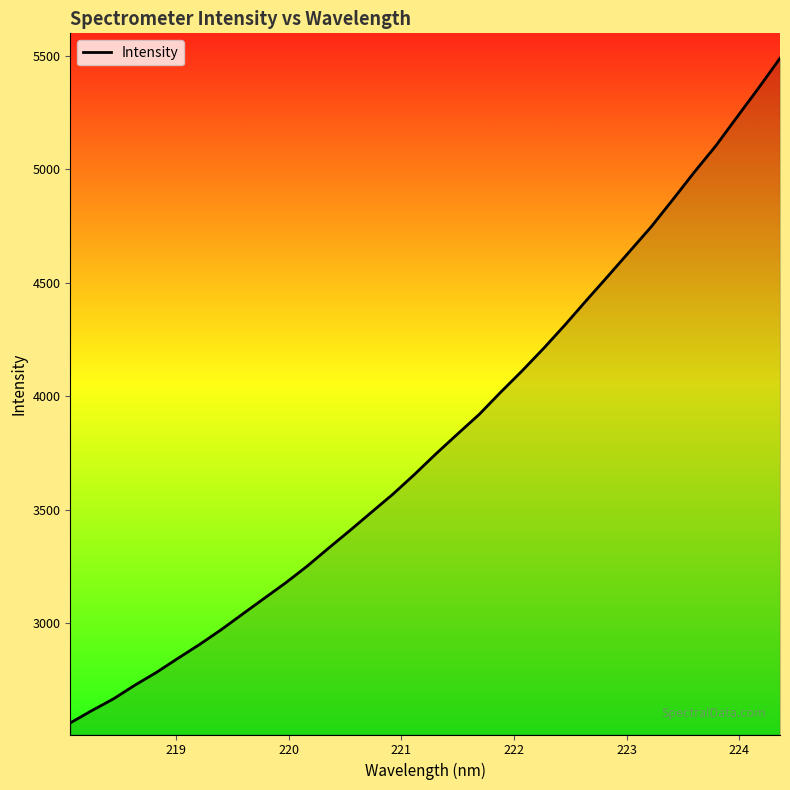

What is the difference between the maximum and minimum values?

2930.9